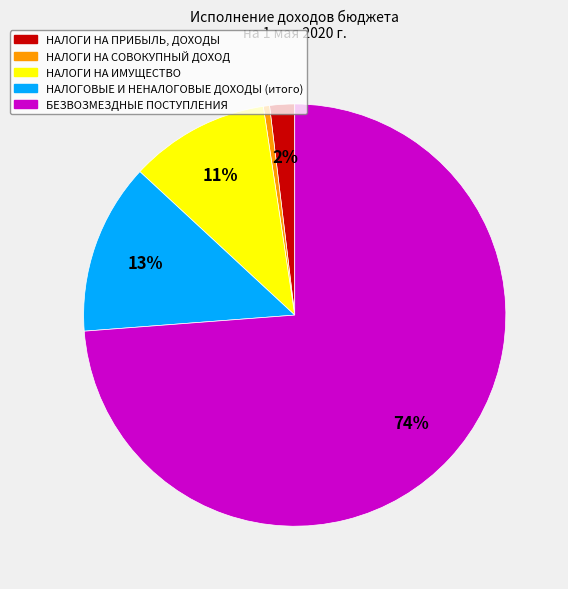

The БЕЗВОЗМЕЗДНЫЕ ПОСТУПЛЕНИЯ slice represents 74% of the pie. True or false?

True